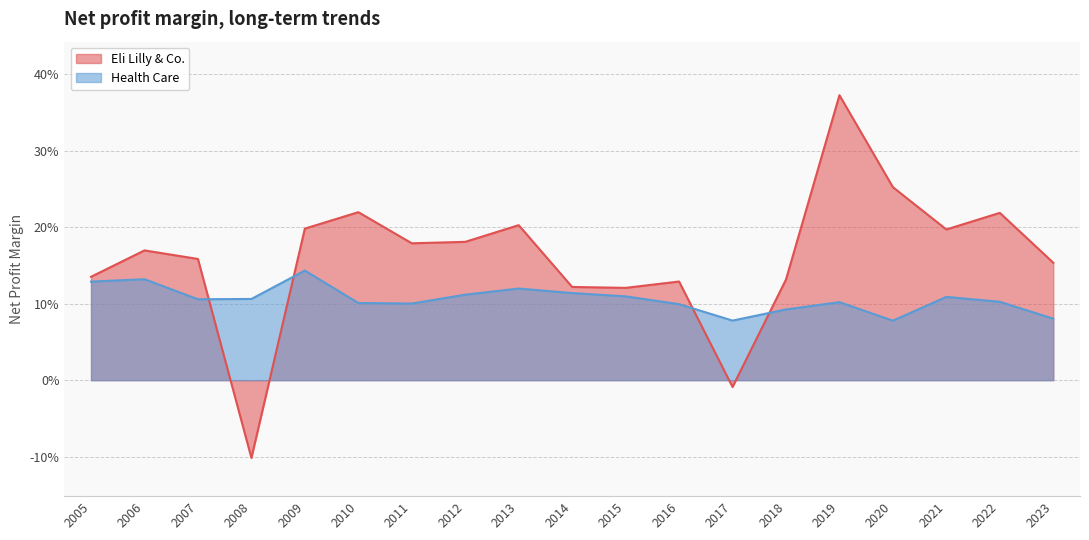

Which series has the widest spread of values?

Eli Lilly & Co.